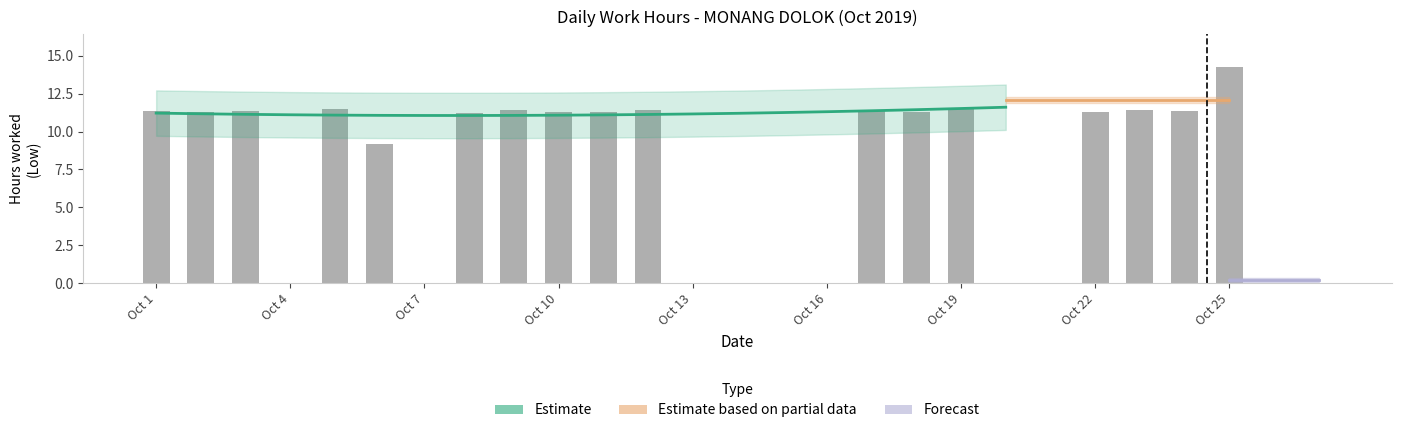

What is the difference between the maximum and minimum values?

14.3